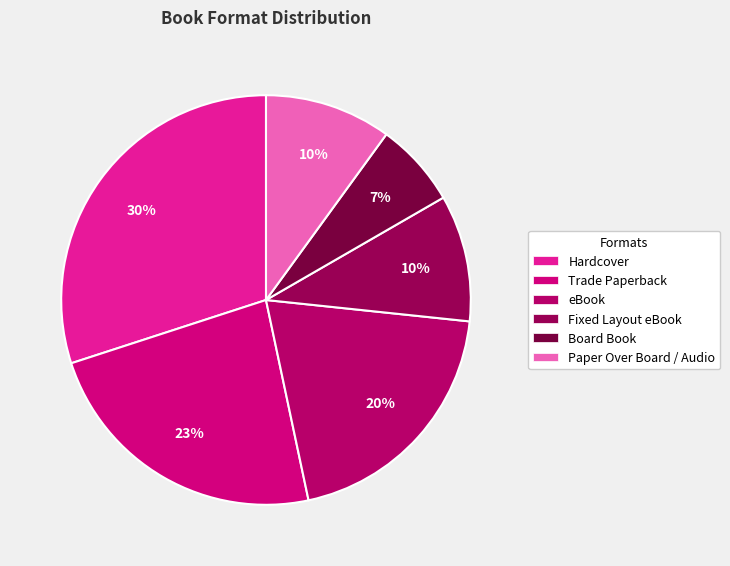

Rank the categories by value from highest to lowest.

Hardcover, Trade Paperback, eBook, Fixed Layout eBook, Audio Download / Paper Over Board, Board Book